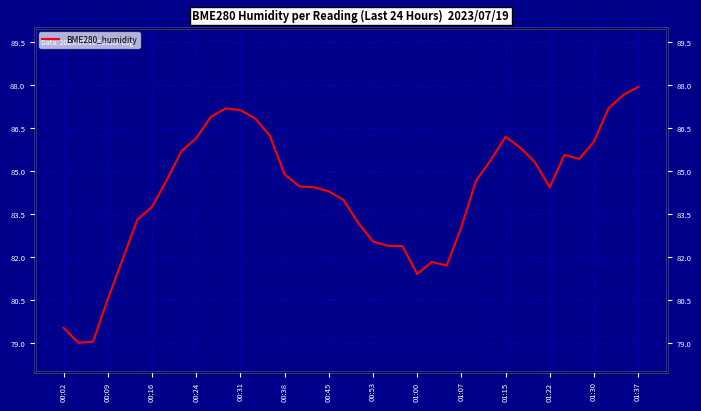

Count the number of categories in the chart.

40